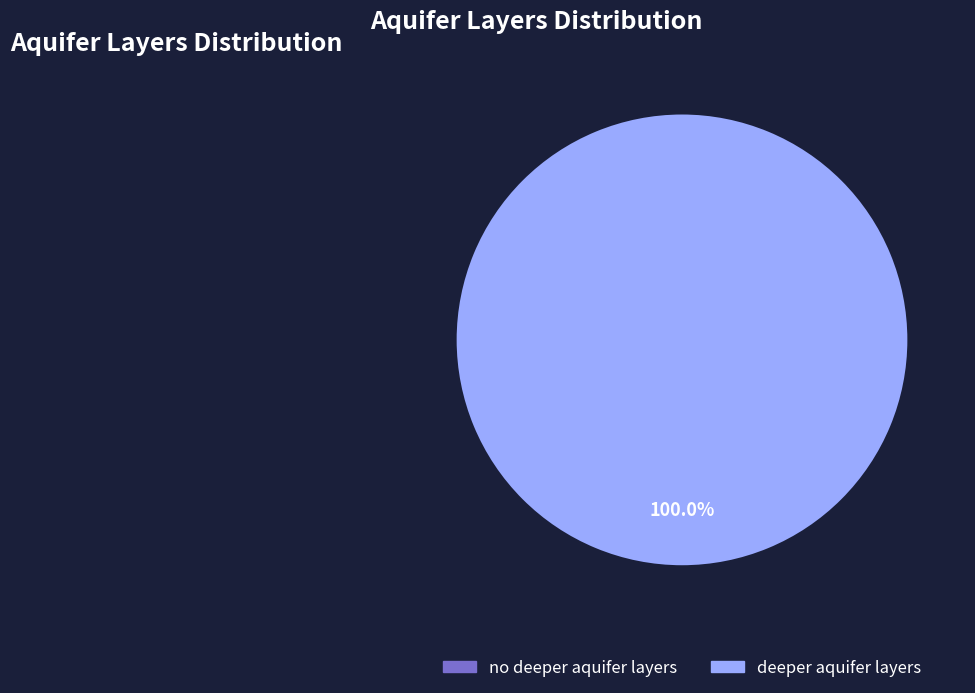

How many segments does this pie chart have?

2